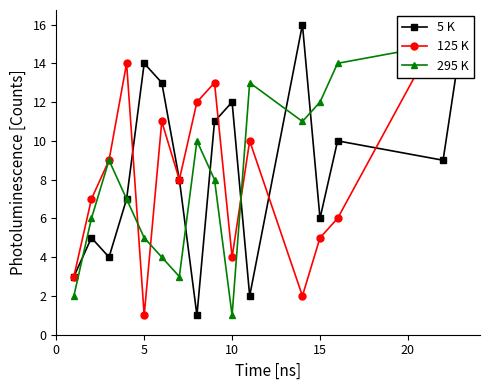

The value of 5 K at 10 is 12. True or false?

True